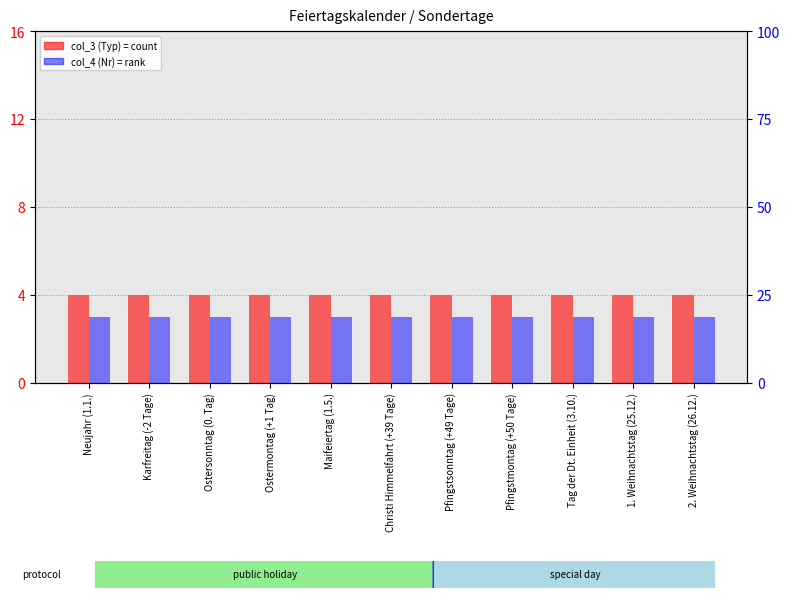

What is the value of the col_3 (Typ) bar at the 1st from the left?

4